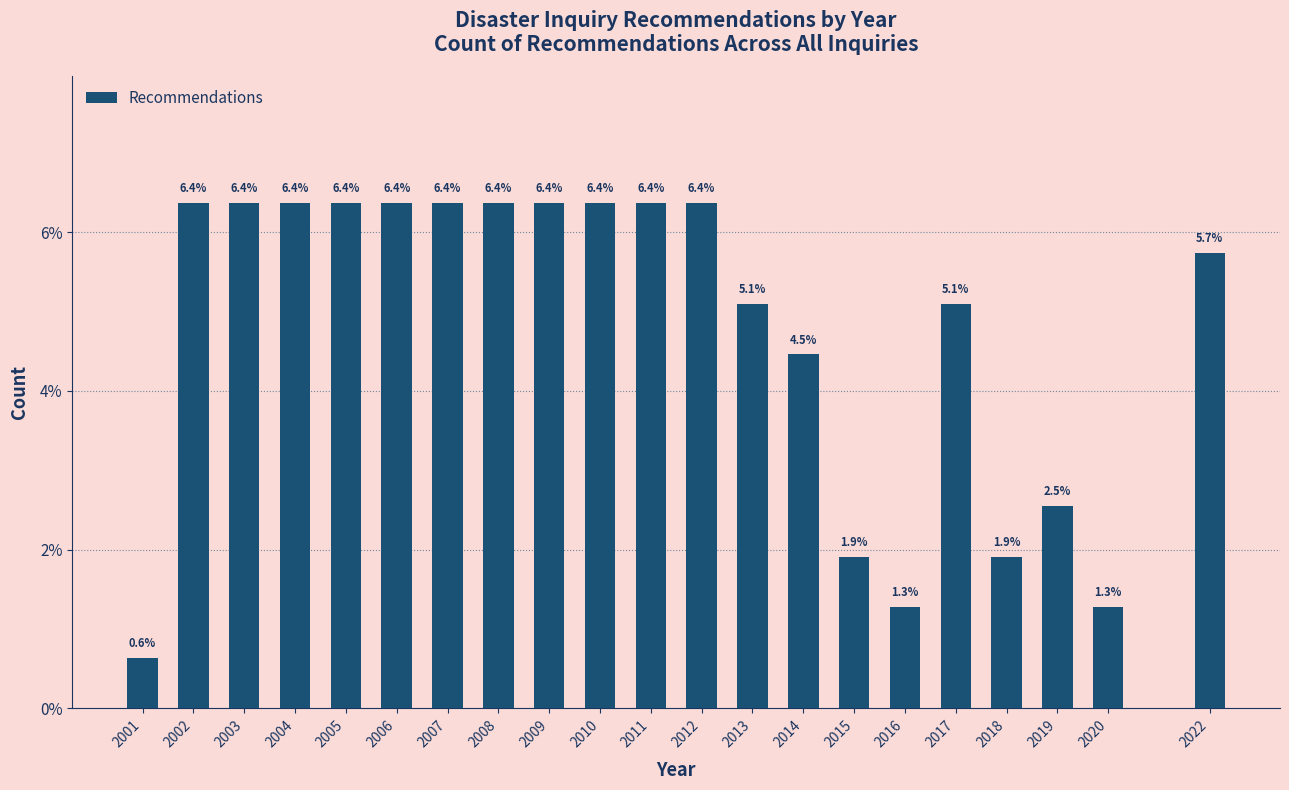

Reading left to right, extract all data points from this chart.

0.6	6.4	6.4	6.4	6.4	6.4	6.4	6.4	6.4	6.4	6.4	6.4	5.1	4.5	1.9	1.3	5.1	1.9	2.5	1.3	5.7